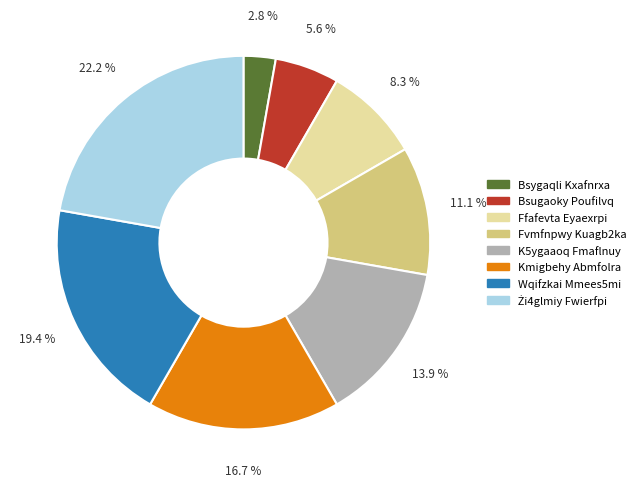

To the nearest percent, what is the difference between the Bsygaqli Kxafnrxa and Ffafevta Eyaexrpi slice percentages?

6%